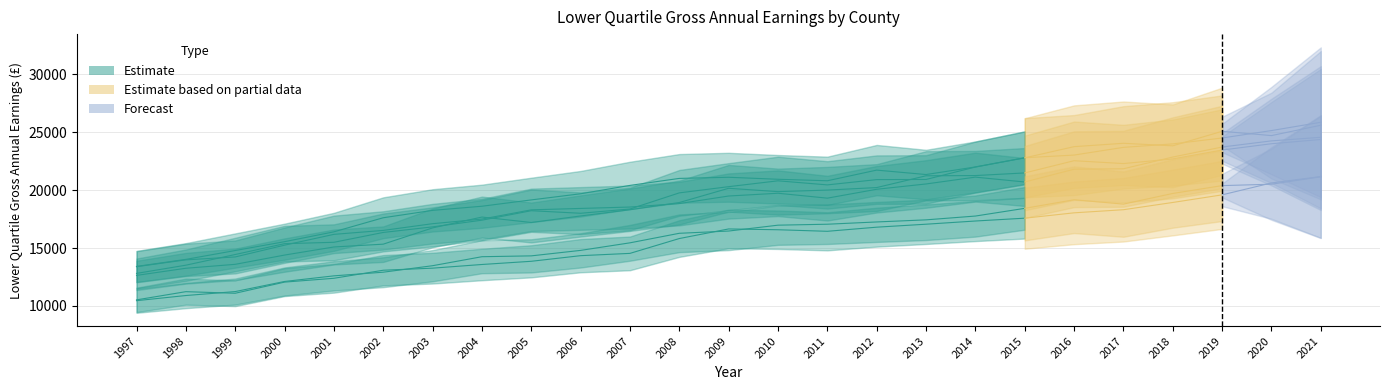

What is the difference between the maximum and minimum values in the Oxfordshire series?

13043